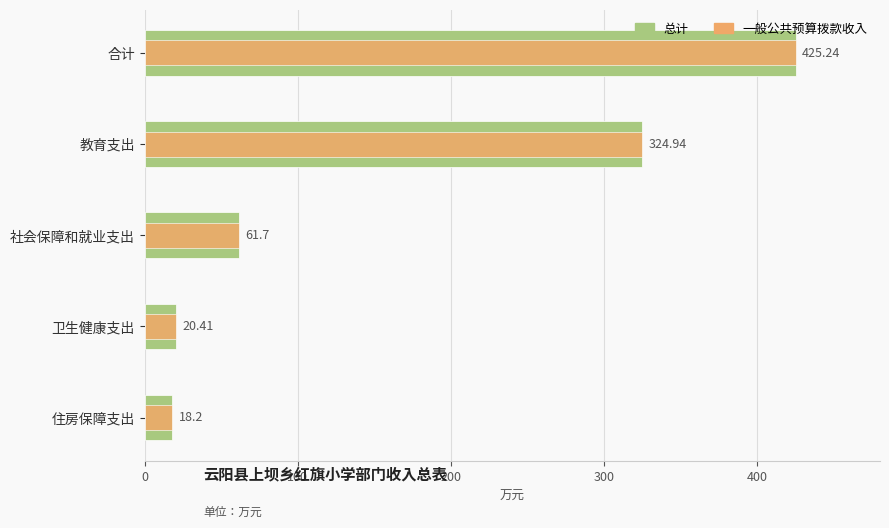

What is the difference between the maximum and minimum values in the 一般公共预算拨款收入 series?

407.0